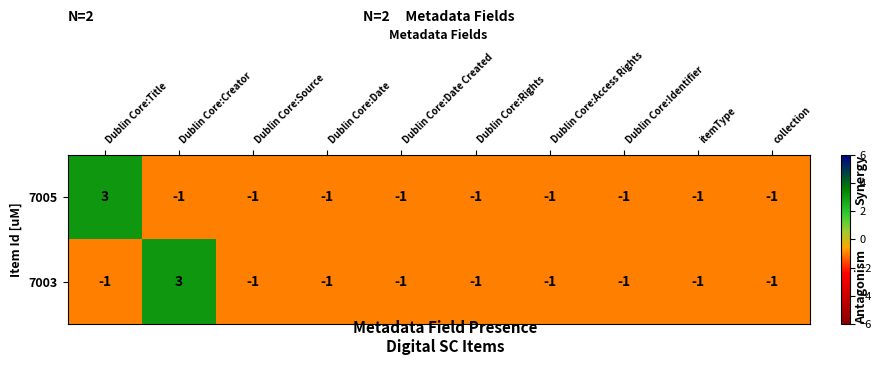

What is the sum of all 7003 values?

-6